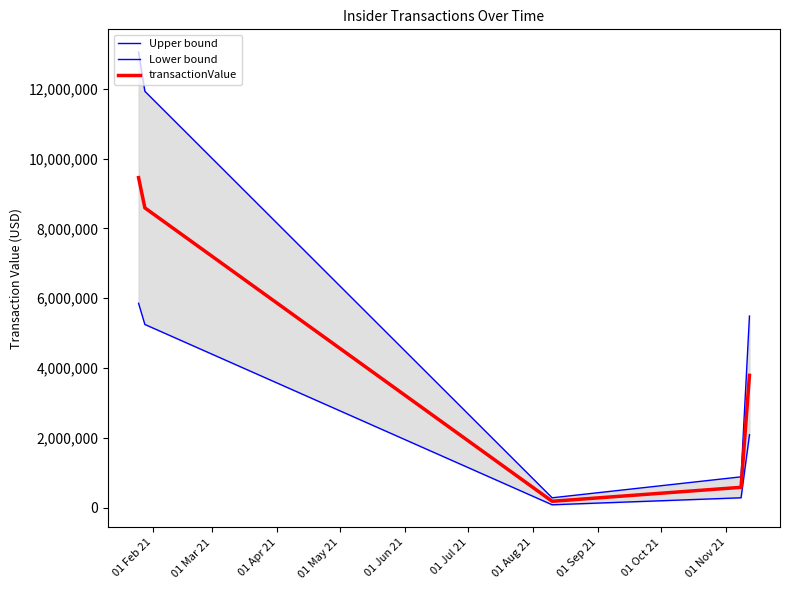

What is the difference between the highest and lowest values at 01 Feb 21?

7200000